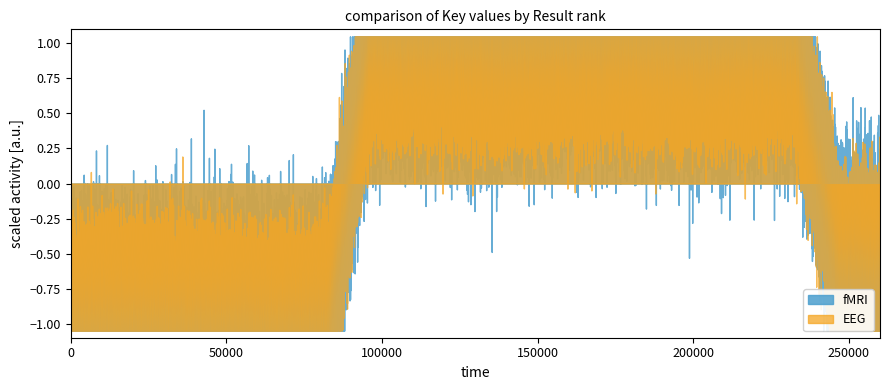

How many lines are shown in the chart?

2